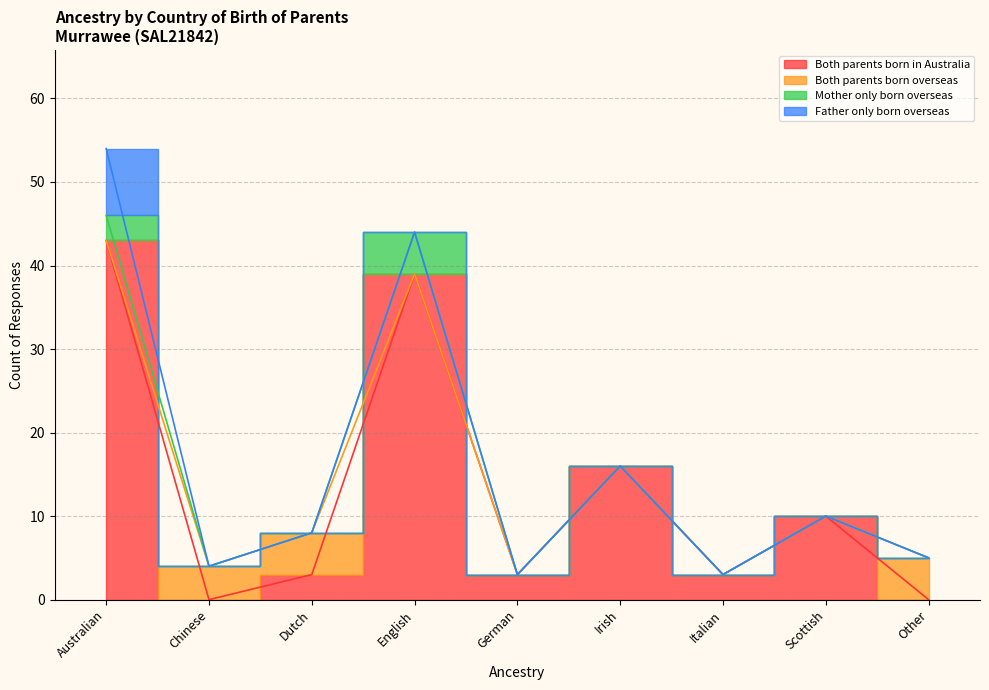

The value of Both parents born in Australia at Dutch is 3. True or false?

True